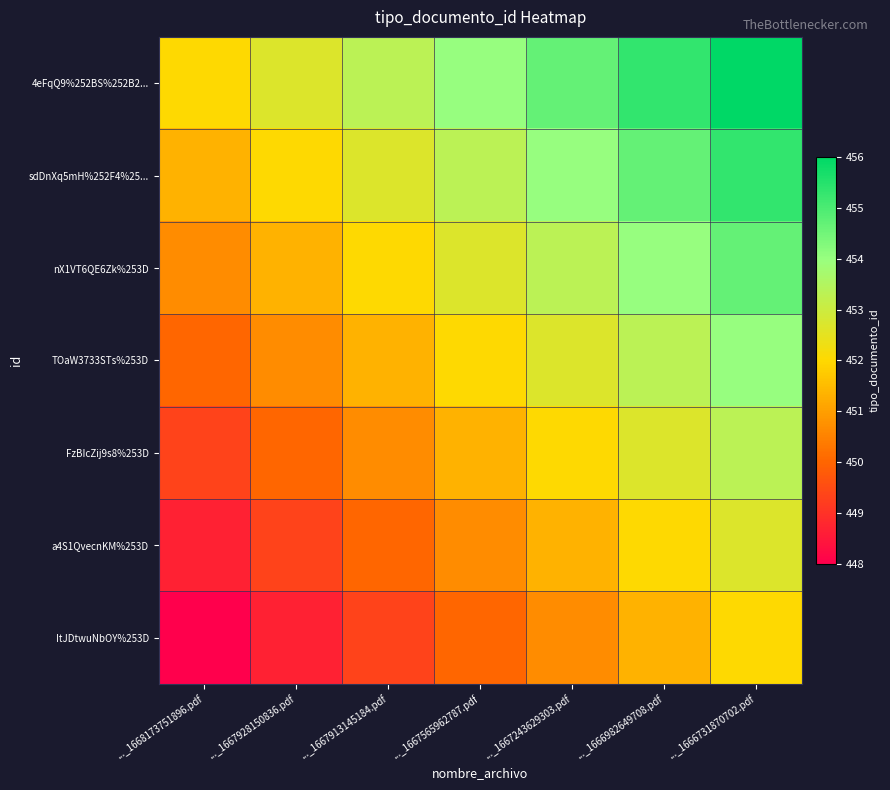

Which label corresponds to the smallest value in the chart?

..._1668173751896.pdf